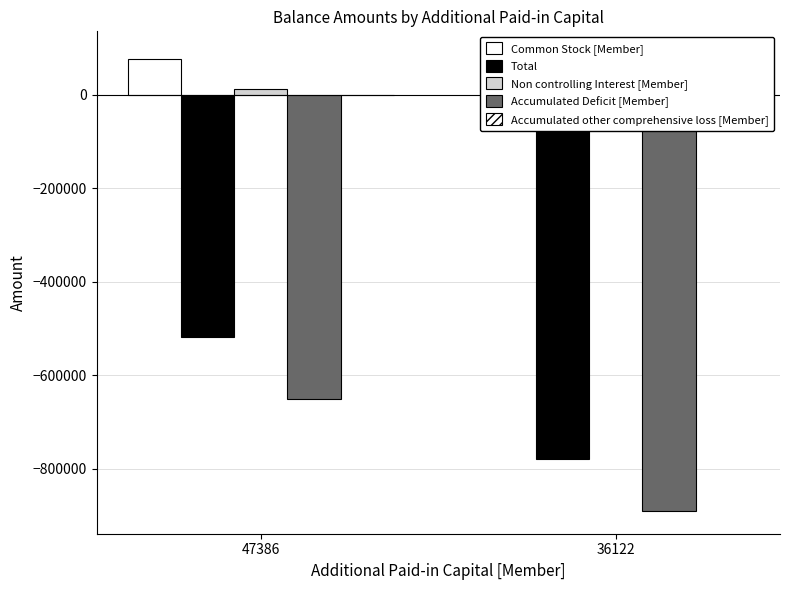

Between 47386 and 36122, which series saw the biggest shift?

Total